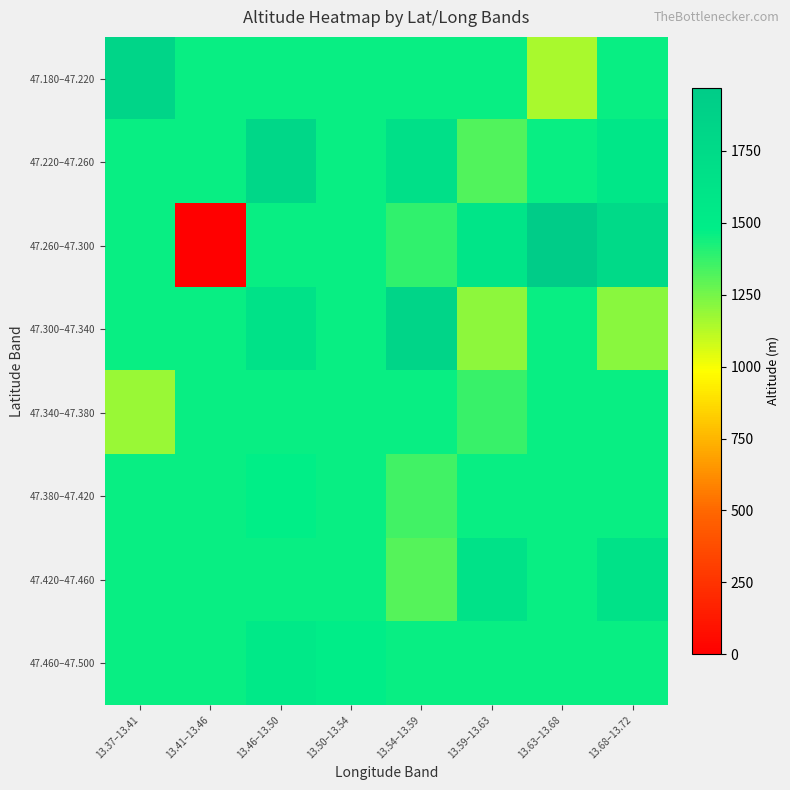

Reading right to left, what are all the values shown in this chart?

47.180–47.220: 13.68–13.72=1455.8	13.63–13.68=1148.0	13.59–13.63=1455.8	13.54–13.59=1455.8	13.50–13.54=1455.8	13.46–13.50=1455.8	13.41–13.46=1455.8	13.37–13.41=1839.0
47.220–47.260: 13.68–13.72=1565.0	13.63–13.68=1455.8	13.59–13.63=1323.0	13.54–13.59=1670.0	13.50–13.54=1455.8	13.46–13.50=1802.0	13.41–13.46=1455.8	13.37–13.41=1455.8
47.260–47.300: 13.68–13.72=1760.0	13.63–13.68=1970.5	13.59–13.63=1604.0	13.54–13.59=1383.0	13.50–13.54=1455.8	13.46–13.50=1455.8	13.41–13.46=0.0	13.37–13.41=1455.8
47.300–47.340: 13.68–13.72=1213.0	13.63–13.68=1455.8	13.59–13.63=1207.0	13.54–13.59=1825.0	13.50–13.54=1455.8	13.46–13.50=1634.0	13.41–13.46=1455.8	13.37–13.41=1455.8
47.340–47.380: 13.68–13.72=1455.8	13.63–13.68=1455.8	13.59–13.63=1370.0	13.54–13.59=1455.8	13.50–13.54=1455.8	13.46–13.50=1455.8	13.41–13.46=1455.8	13.37–13.41=1182.0
47.380–47.420: 13.68–13.72=1455.8	13.63–13.68=1455.8	13.59–13.63=1455.8	13.54–13.59=1352.5	13.50–13.54=1455.8	13.46–13.50=1471.0	13.41–13.46=1455.8	13.37–13.41=1455.8
47.420–47.460: 13.68–13.72=1639.5	13.63–13.68=1455.8	13.59–13.63=1638.0	13.54–13.59=1313.0	13.50–13.54=1455.8	13.46–13.50=1455.8	13.41–13.46=1455.8	13.37–13.41=1455.8
47.460–47.500: 13.68–13.72=1455.8	13.63–13.68=1455.8	13.59–13.63=1455.8	13.54–13.59=1455.8	13.50–13.54=1492.5	13.46–13.50=1536.5	13.41–13.46=1455.8	13.37–13.41=1455.8